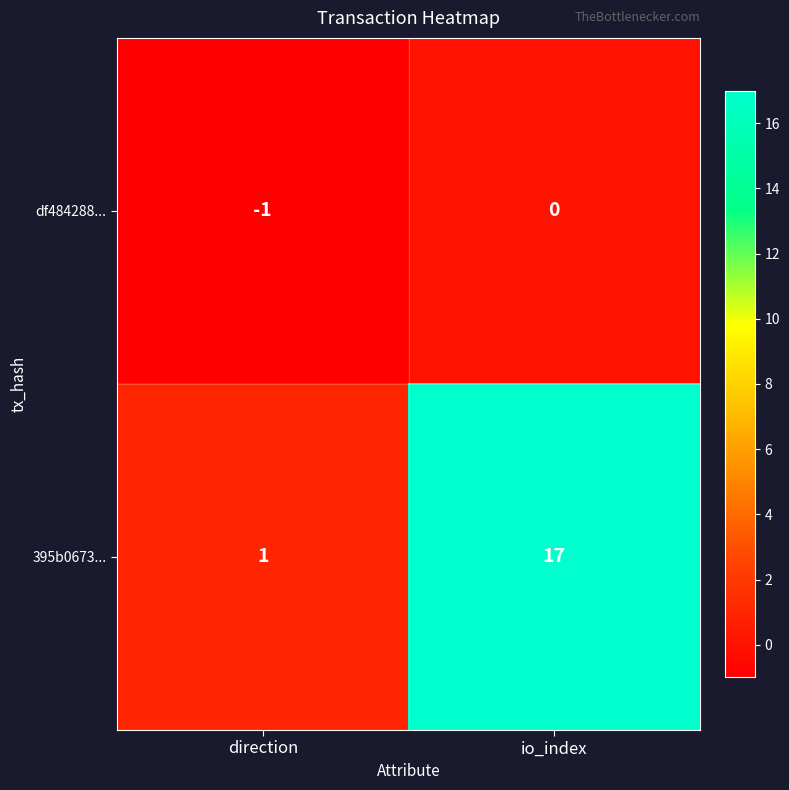

Which series has the widest spread of values?

395b0673...